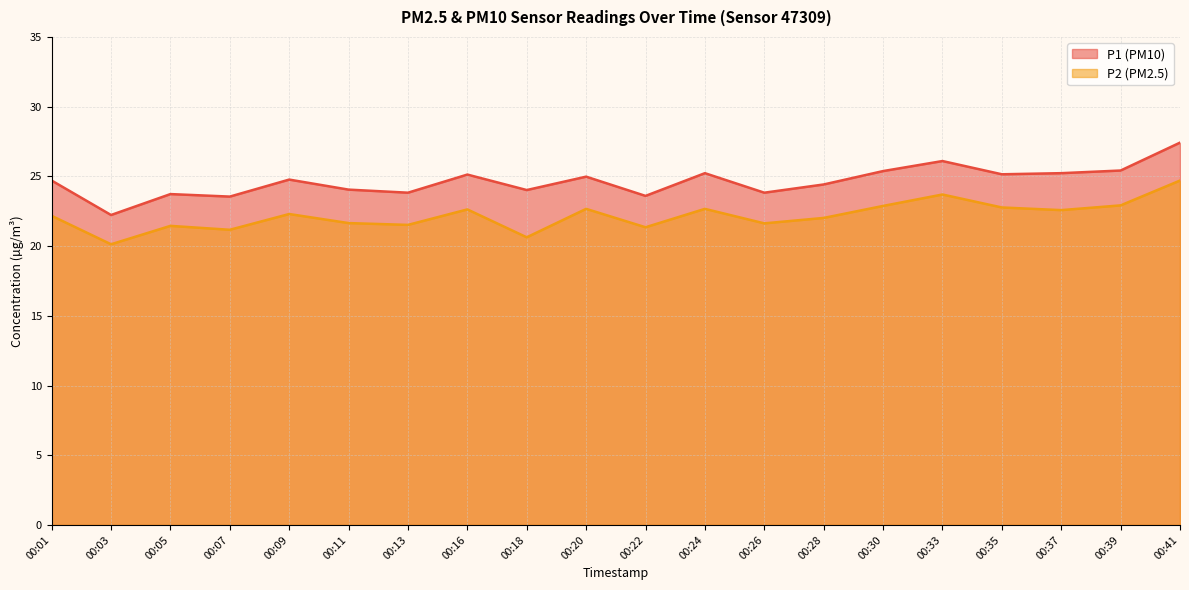

Rank the series at 00:20 from highest to lowest value.

P1 (PM10), P2 (PM2.5)